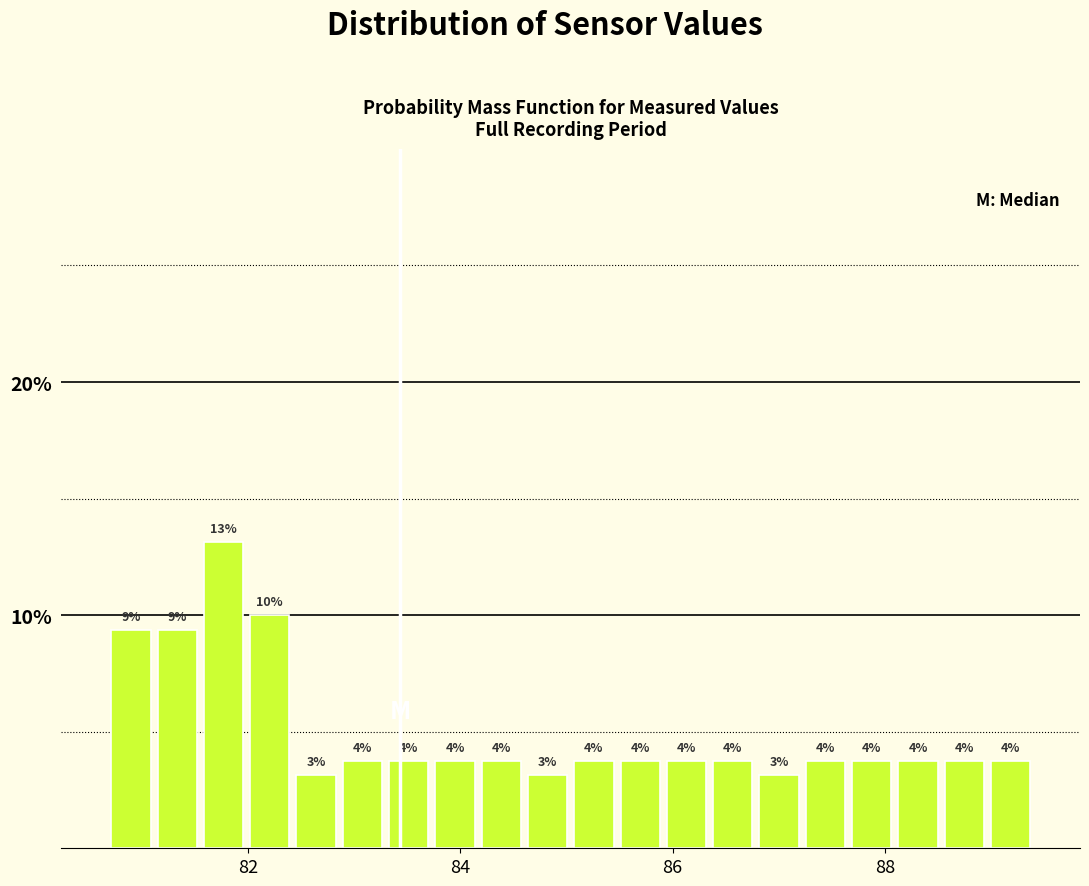

Read against the x-axis, roughly where is the centre of the tallest bar?

81.8